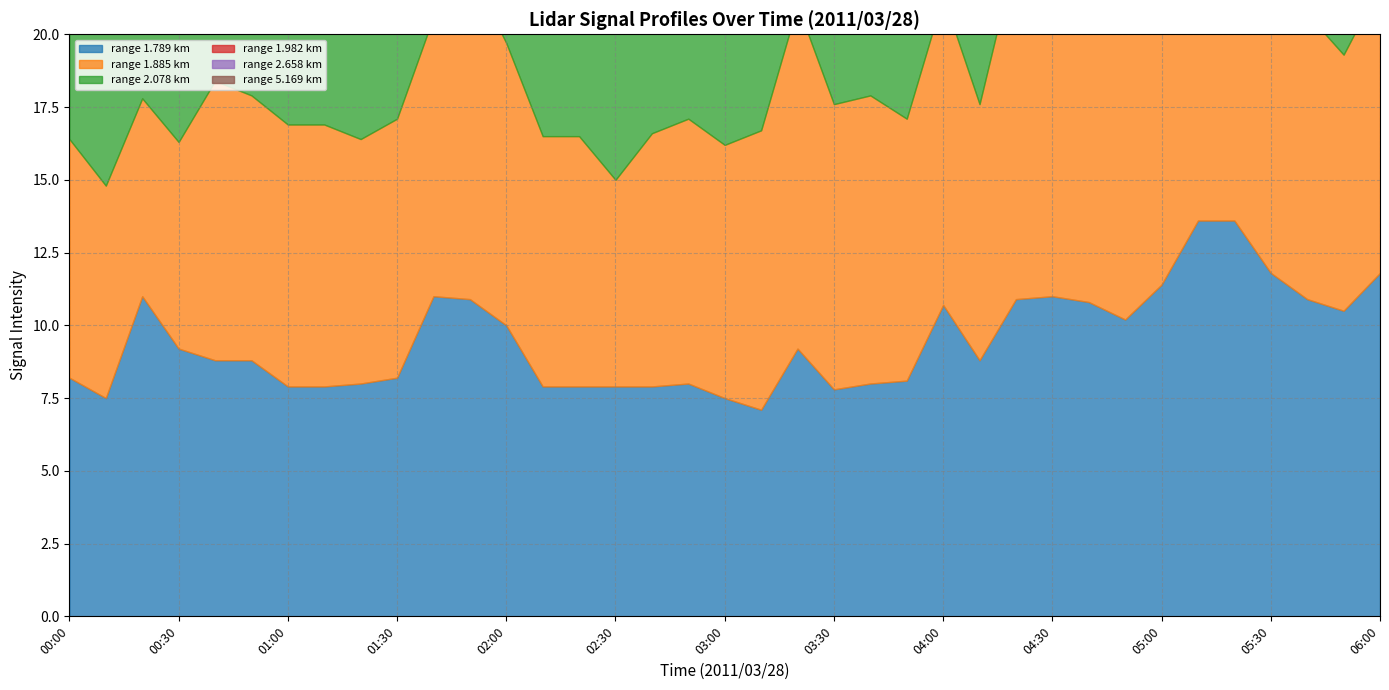

Rank the series by their maximum value, from lowest to highest.

5.169, 2.658, 2.078, 1.982, 1.885, 1.789